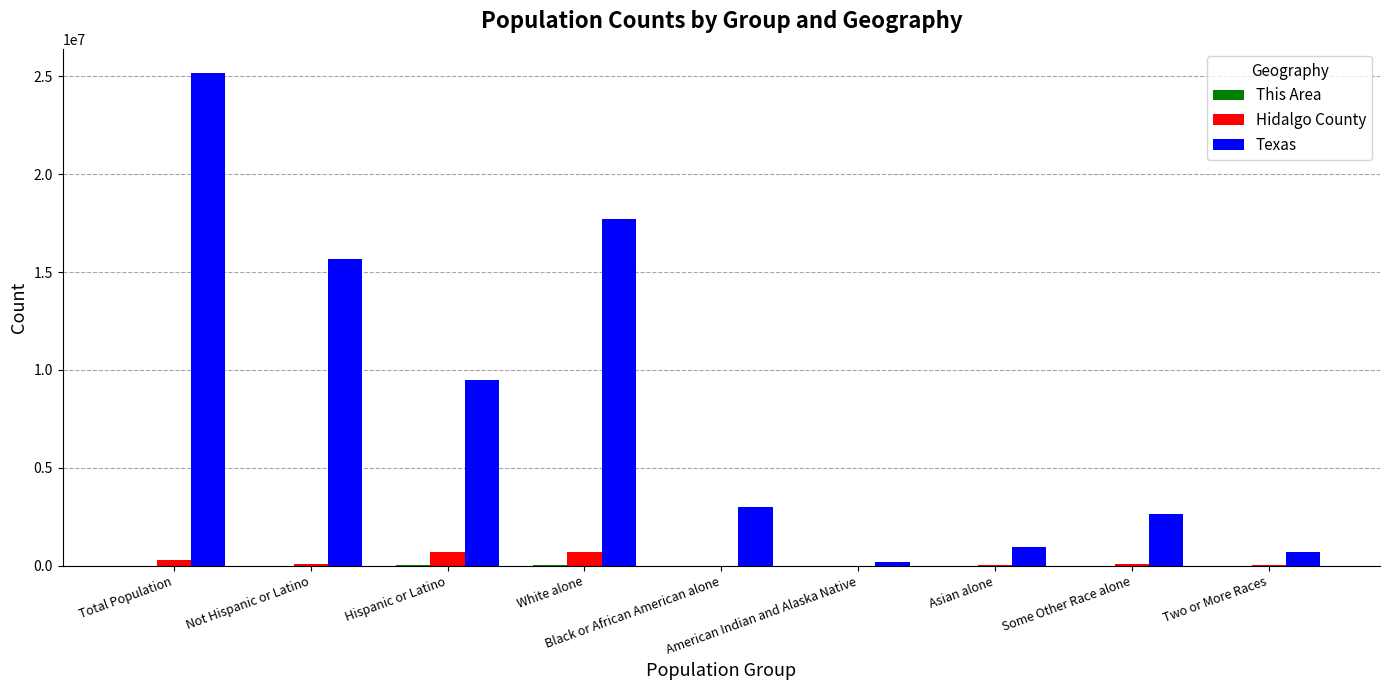

What is the greatest value displayed?

25145561